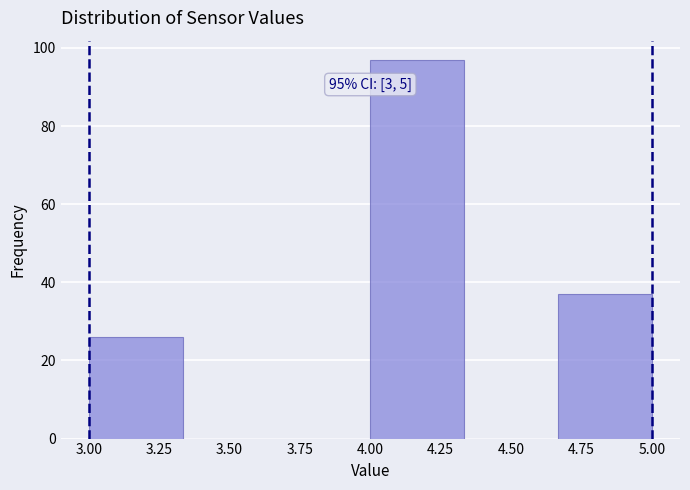

Which range on the x-axis has the tallest bar?

4.00 to 4.35